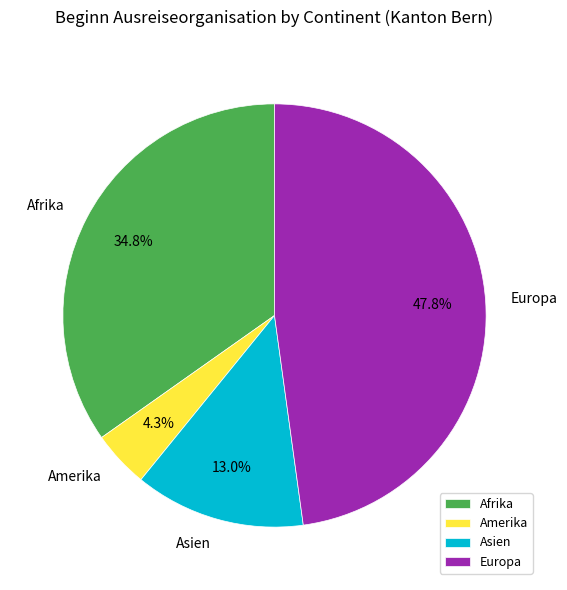

What percentage is the Afrika slice, to the nearest percent?

35%